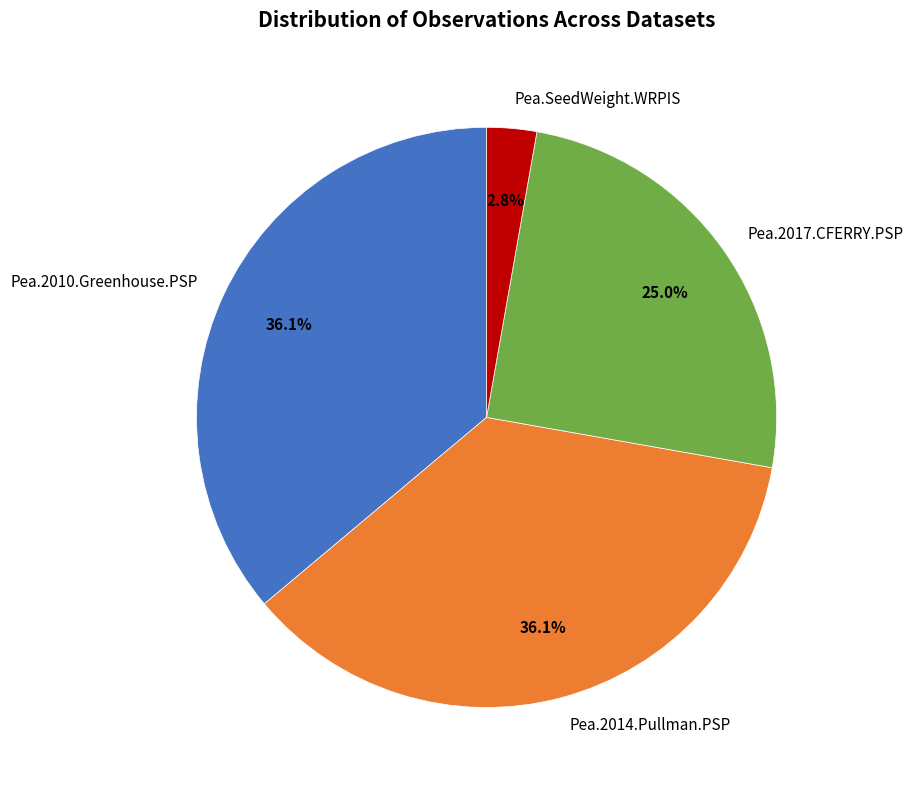

To the nearest percent, what is the combined percentage of Pea.2014.Pullman.PSP and Pea.SeedWeight.WRPIS?

39%